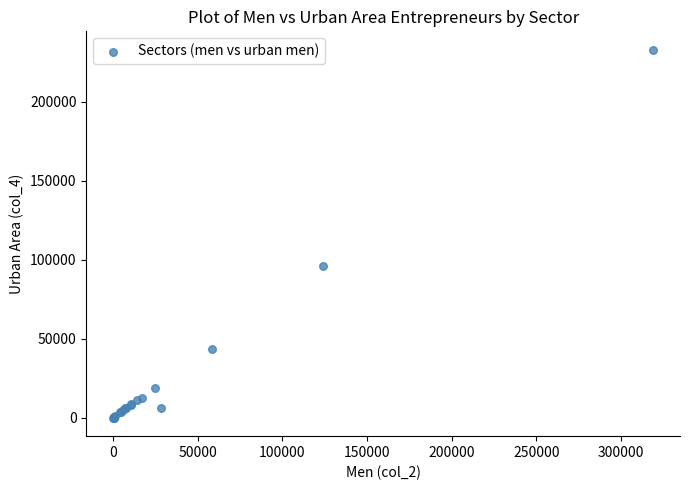

What Y value in the scatter plot is closest to 116567?

96366